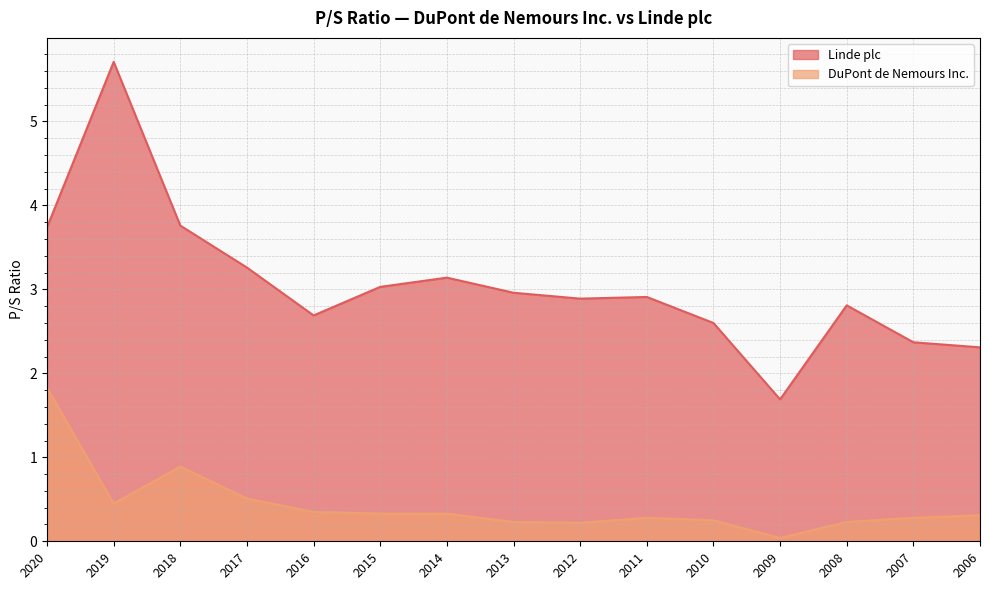

Rank the series by their maximum value, from highest to lowest.

Linde plc, DuPont de Nemours Inc.